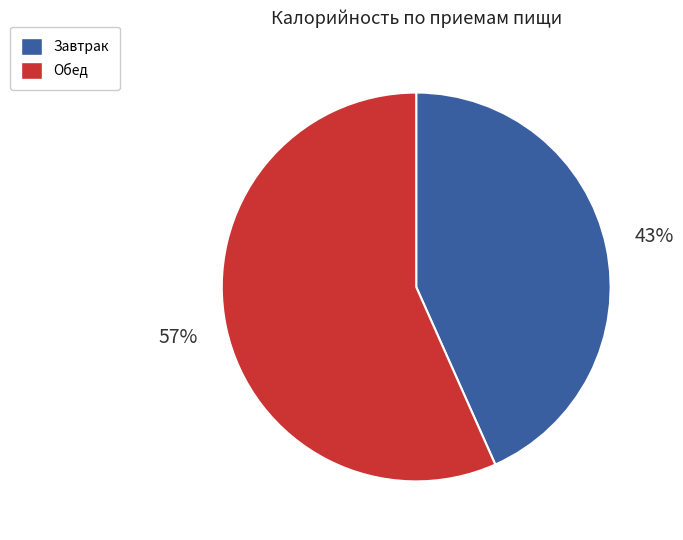

To the nearest percent, what is the average slice percentage?

50%